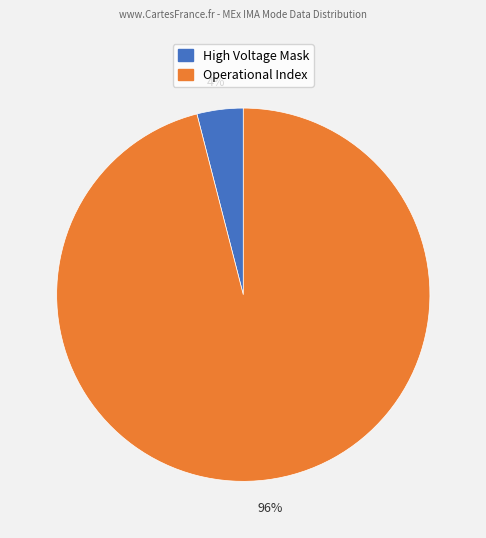

Which has a higher value, High Voltage Mask or Operational Index?

Operational Index